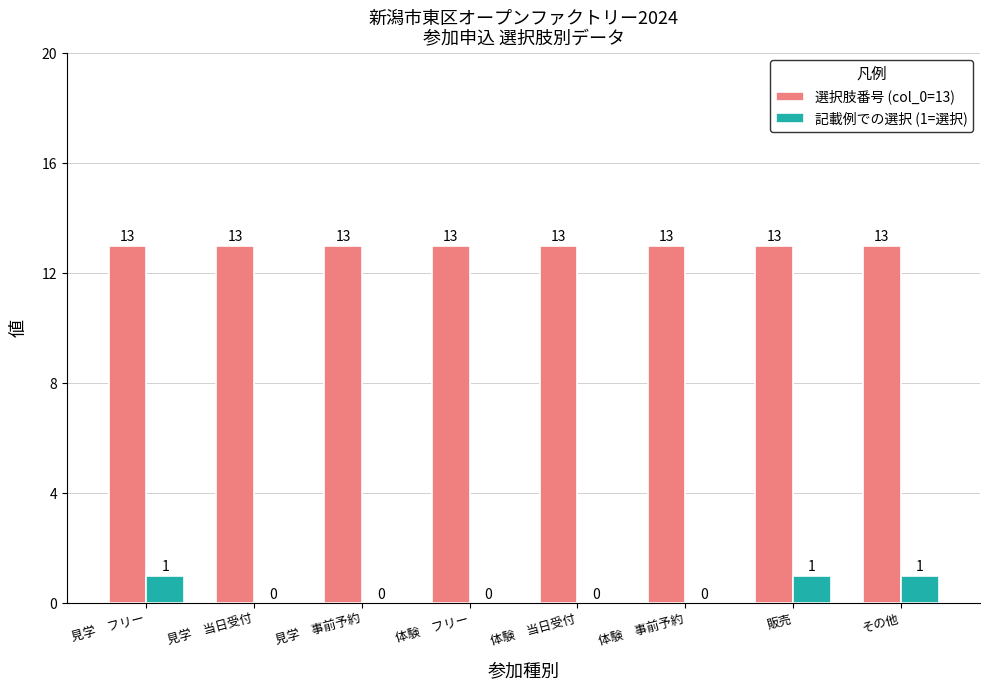

Is the value of 記載例での選択 (1=選択) at 見学　当日受付 greater than the value of 選択肢番号 (col_0=13) at 体験　事前予約?

No